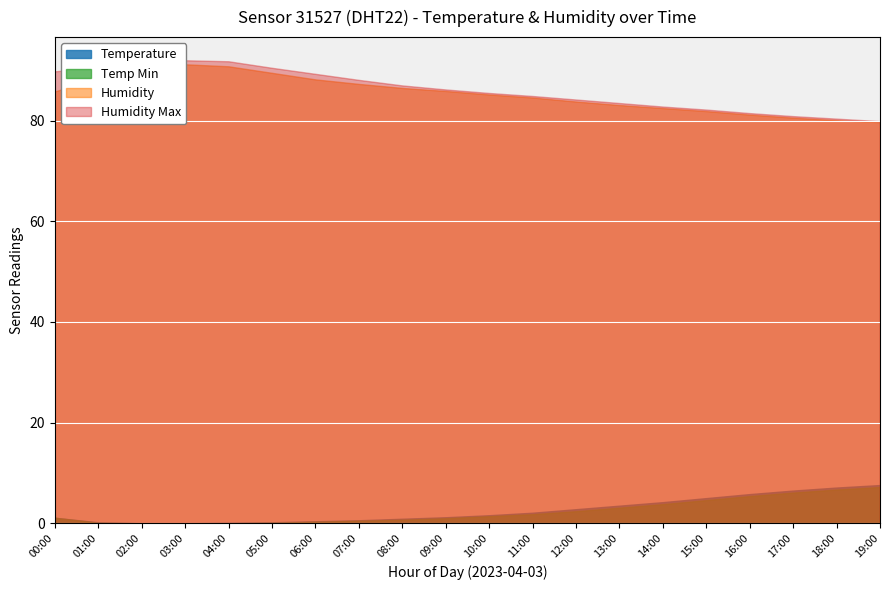

How many data points in Temp Min are less than 1?

8